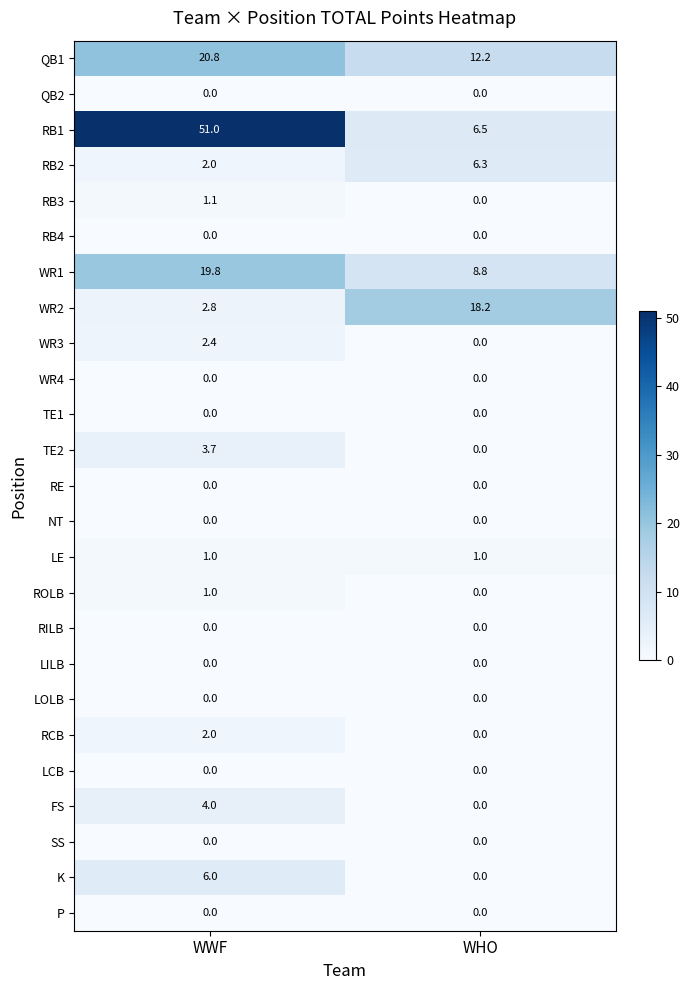

List the labels in order of K value, smallest first.

WHO, WWF